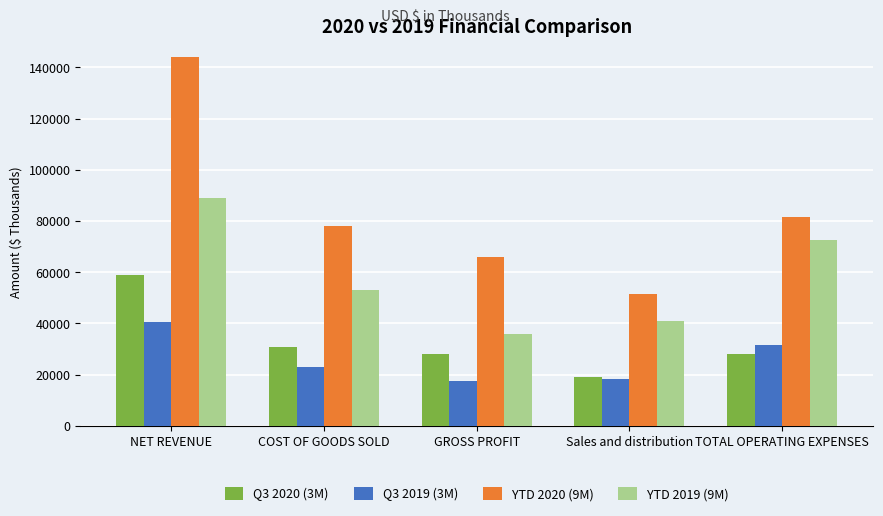

Are the bars grouped side by side (vs. stacked)?

Yes